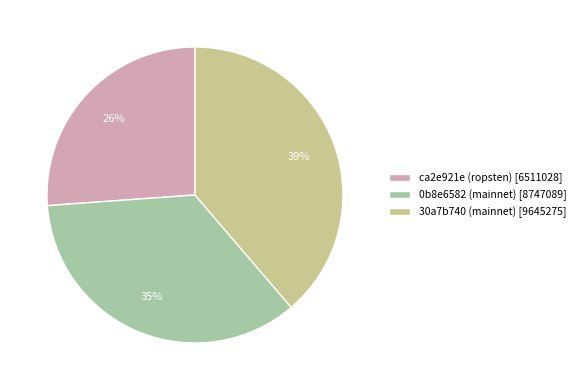

Is the sum of 0b8e6582 (mainnet) and 30a7b740 (mainnet) greater than half?

Yes